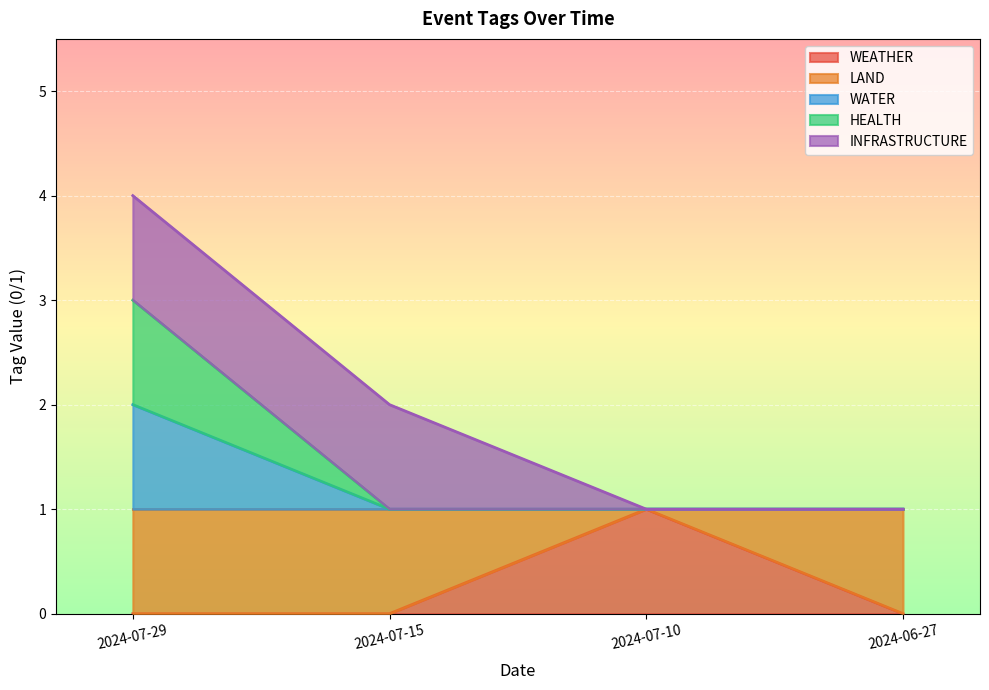

What is the difference between the maximum and minimum values in the WEATHER series?

1